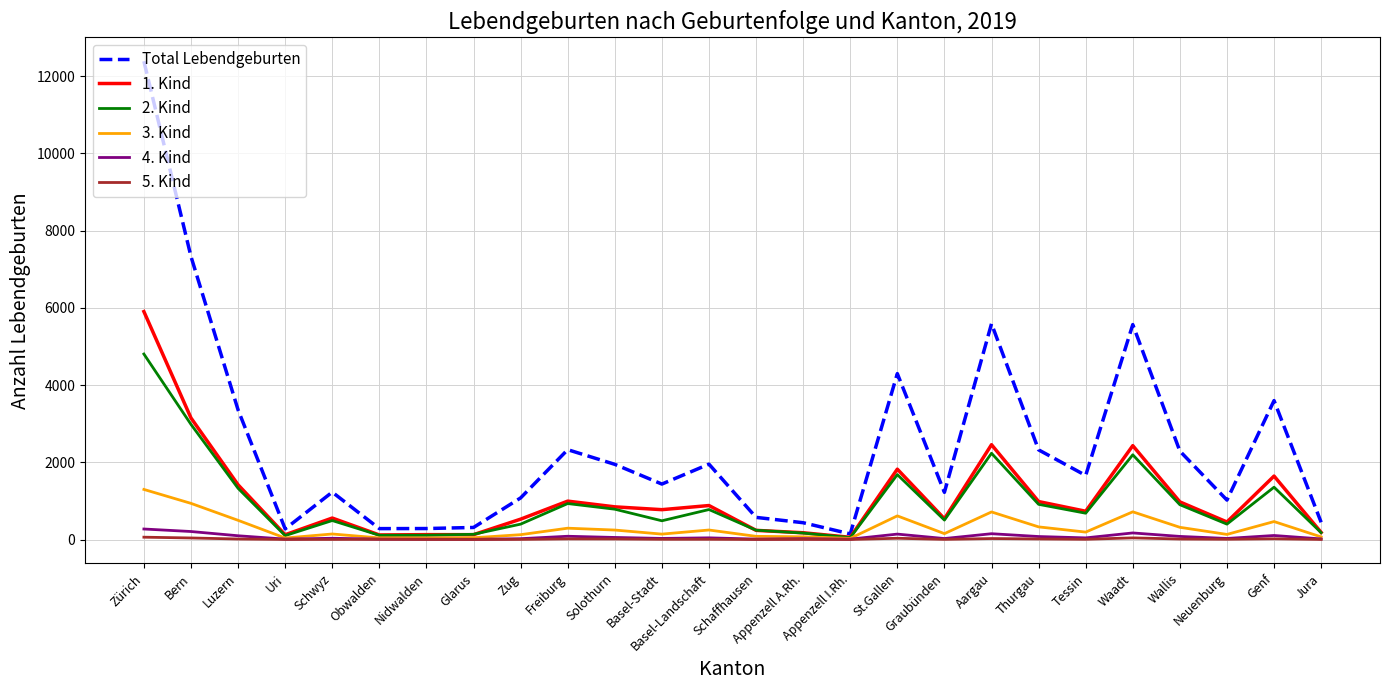

Between Basel-Landschaft and Appenzell A.Rh., which series saw the biggest shift?

Total Lebendgeburten